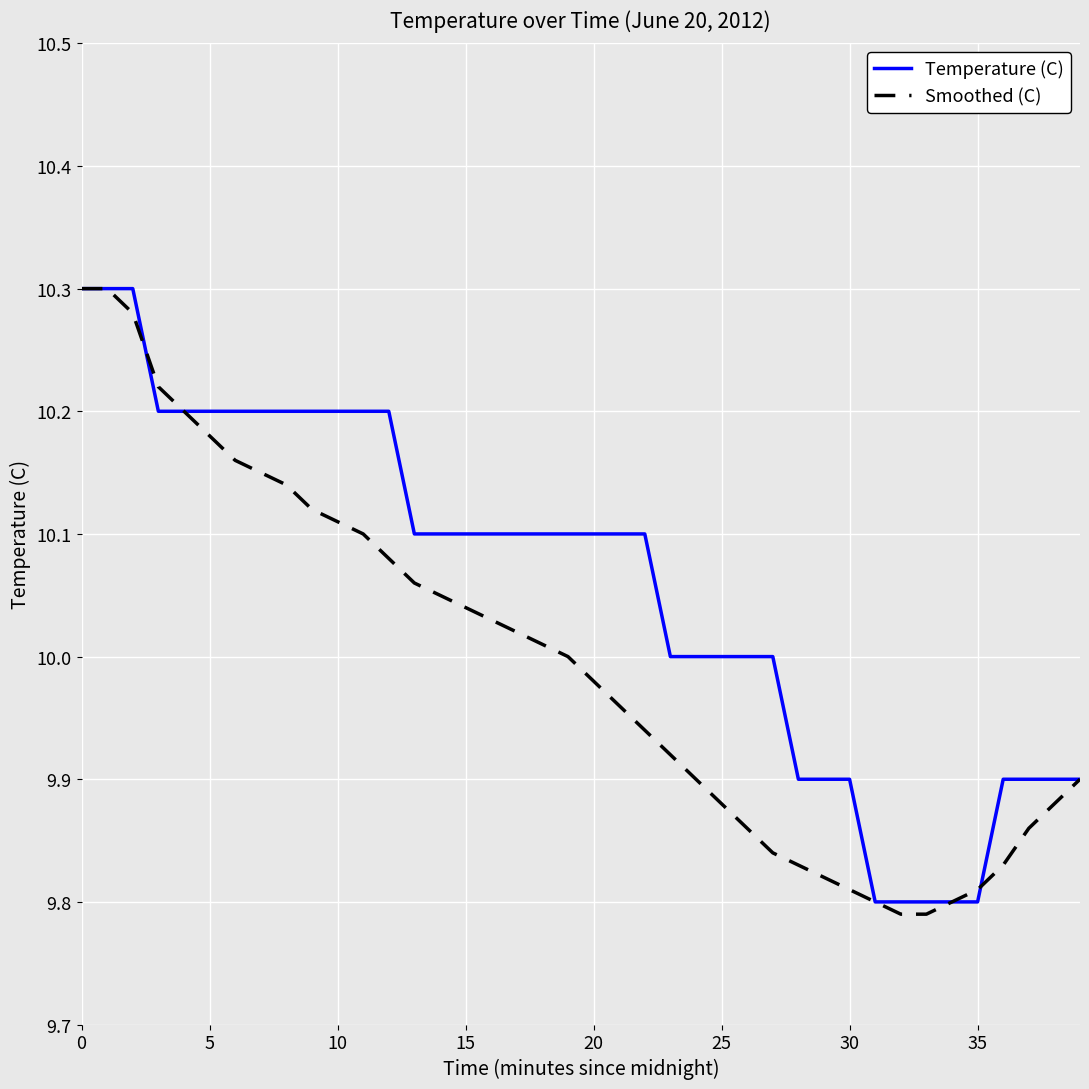

Rank the series by their average value, from lowest to highest.

Smoothed (C), Temperature (C)